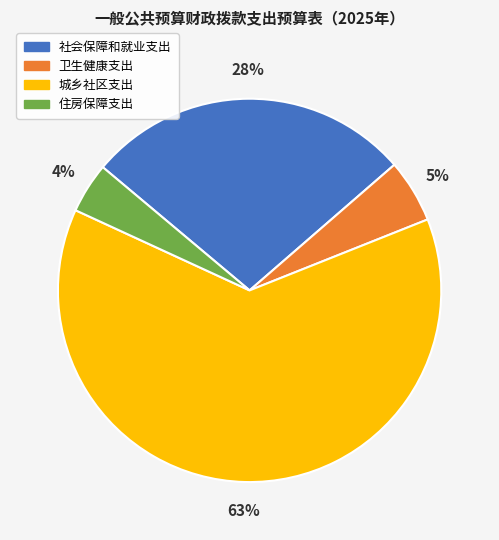

The 住房保障支出 slice represents 4% of the pie. True or false?

True